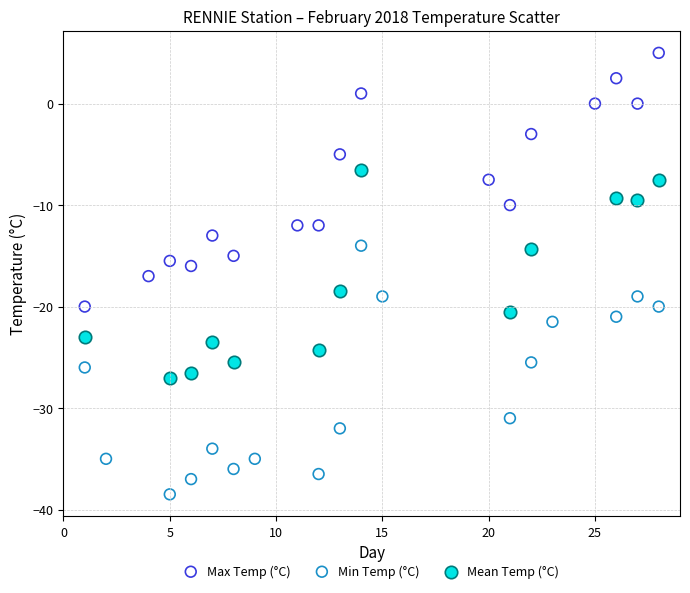

Which series reaches the minimum Y coordinate?

Min Temp (°C)